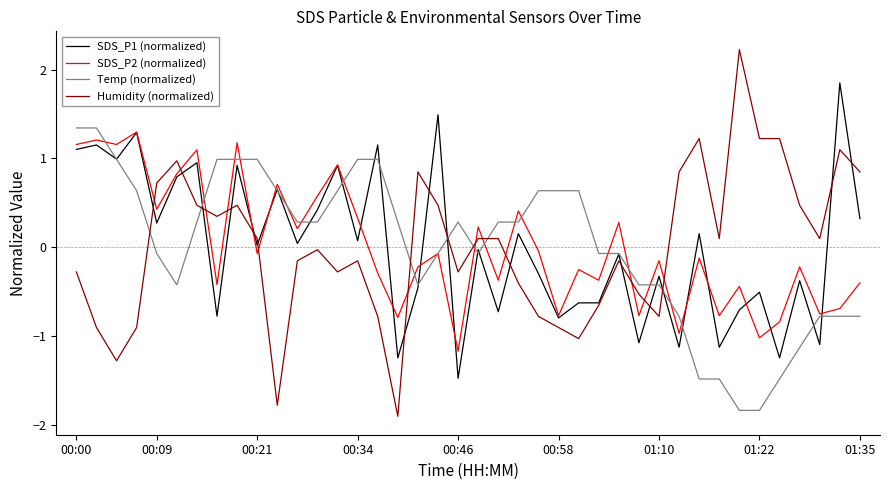

True or false: Humidity (normalized) and SDS_P1 (normalized) intersect in this chart.

True